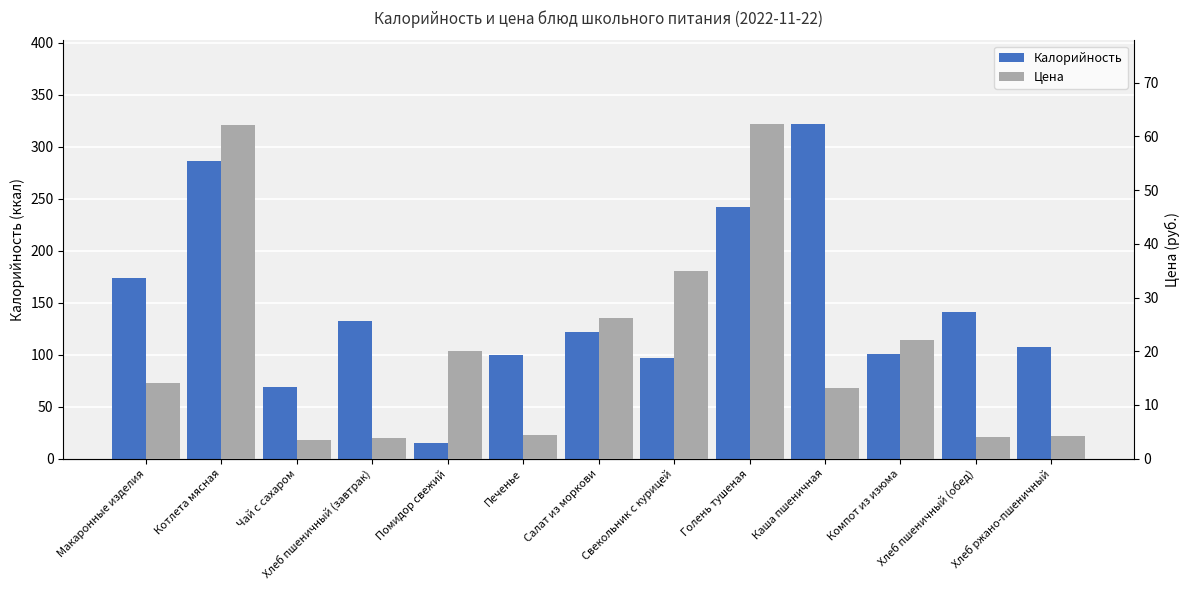

What is the approximate value of Цена at Хлеб пшеничный (обед)?

4.0